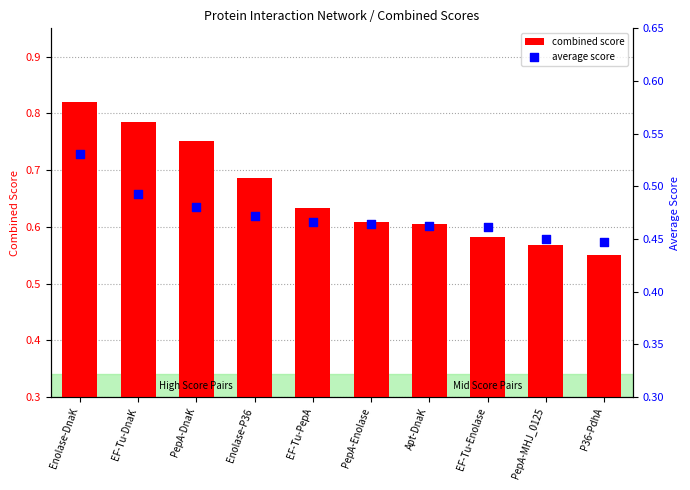

Is the value of average score at EF-Tu-DnaK greater than the value of combined score at PepA-Enolase?

No